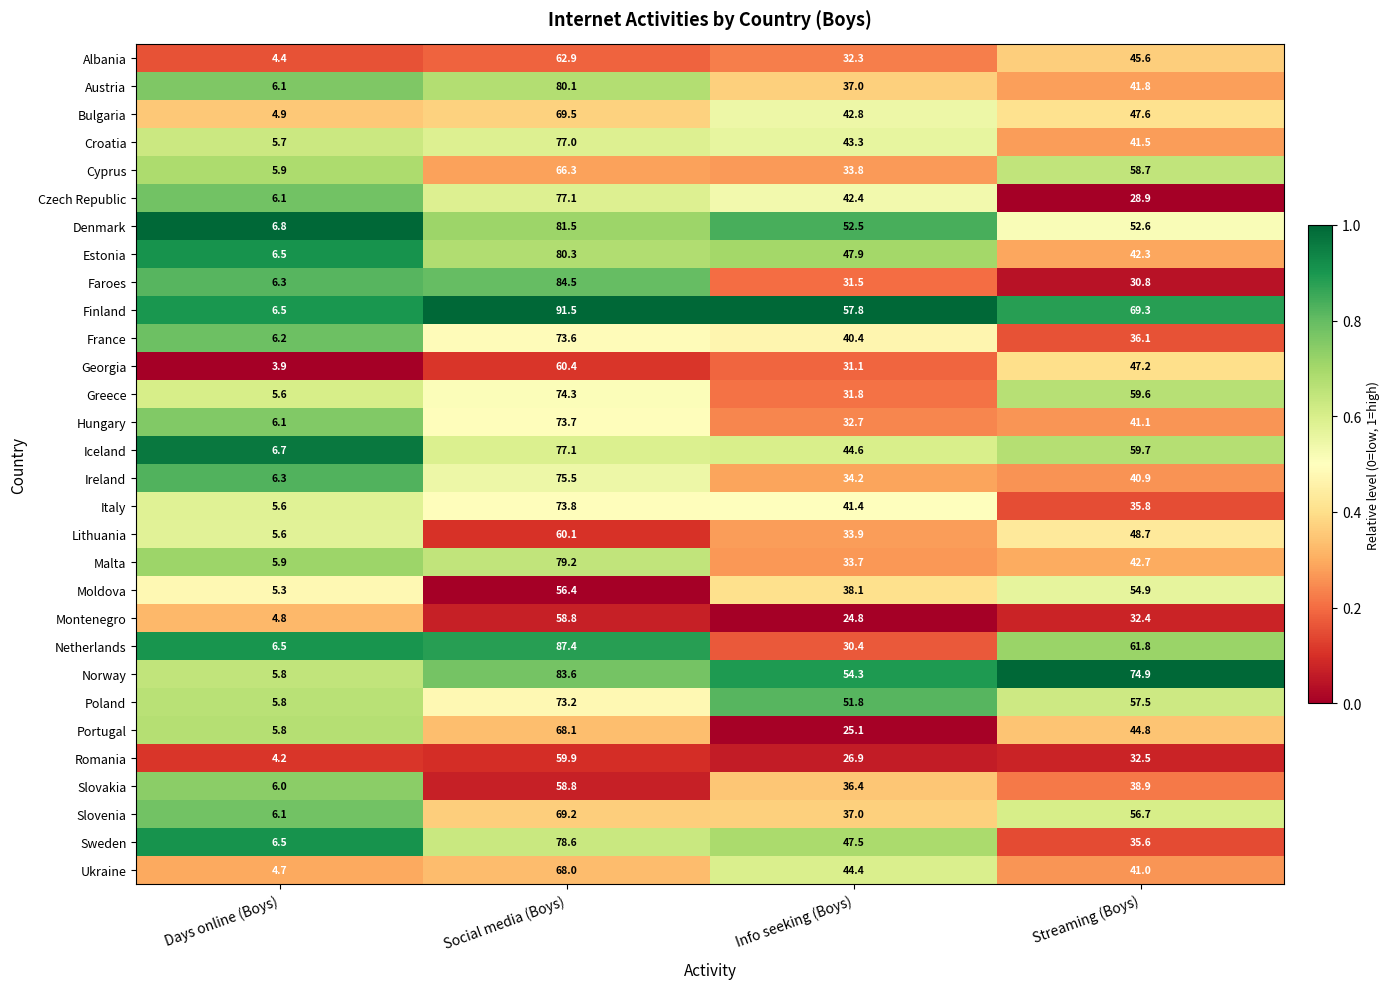

What is the difference between the Estonia values at Streaming (Boys) and Info seeking (Boys)?

5.6